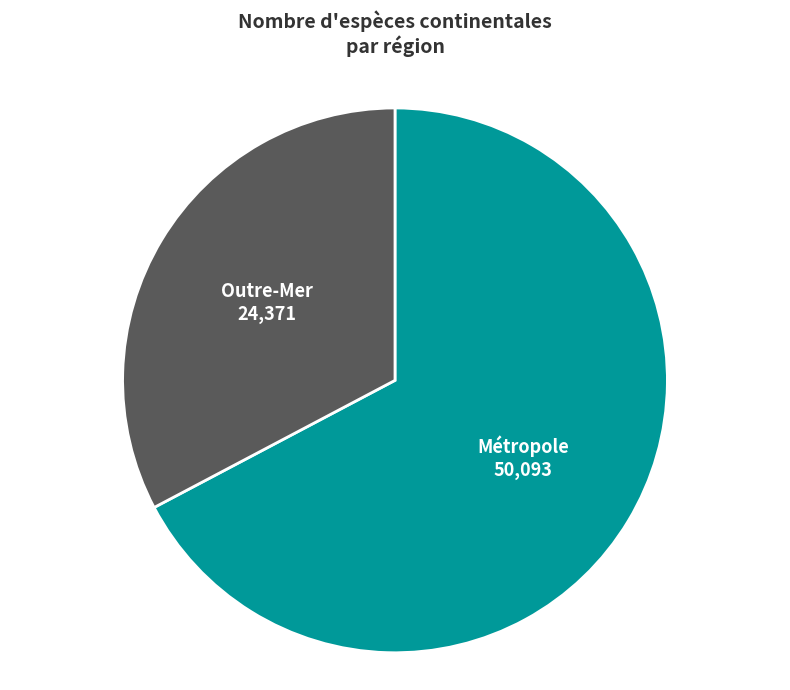

Does any single category account for the majority?

Yes